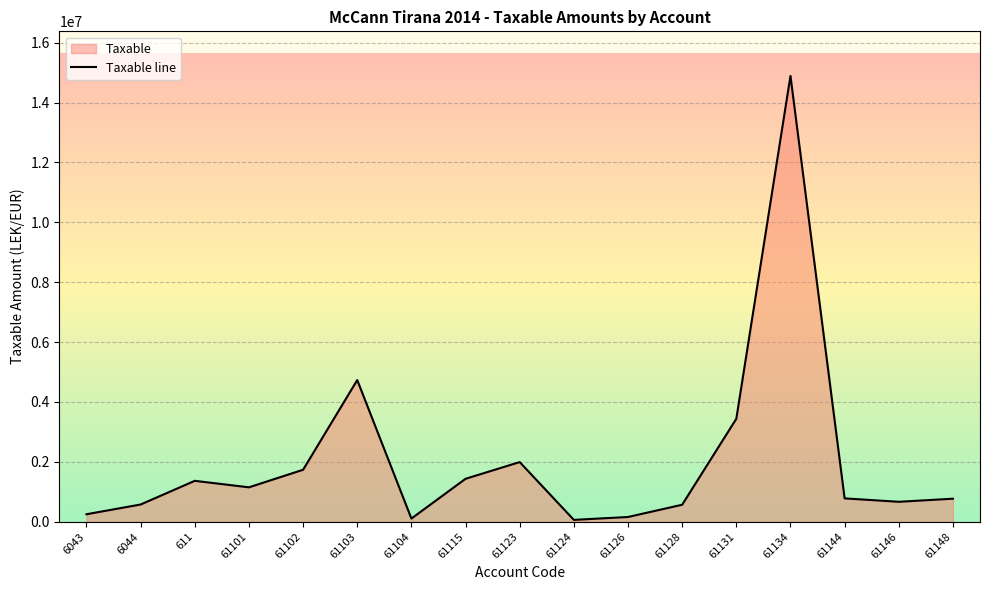

Approximately how many times larger is the value at 61131 compared to 6043?

13.7